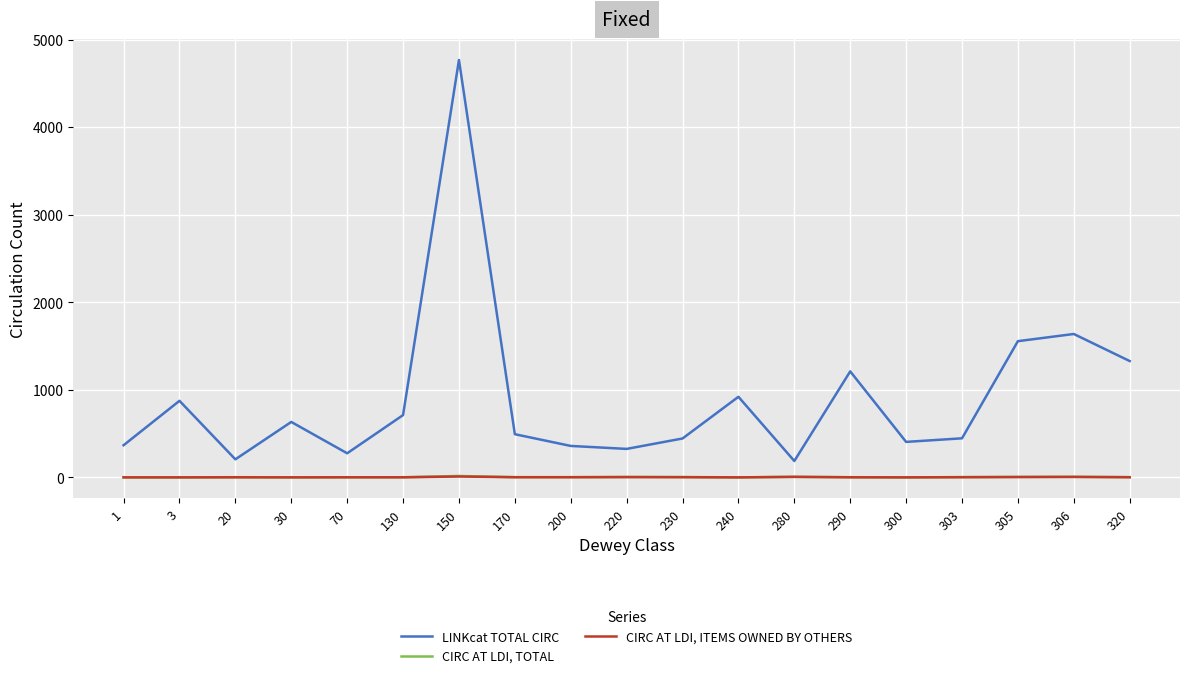

List the series in order of their peak value, lowest first.

CIRC AT LDI, ITEMS OWNED BY OTHERS, CIRC AT LDI, TOTAL, LINKcat TOTAL CIRC